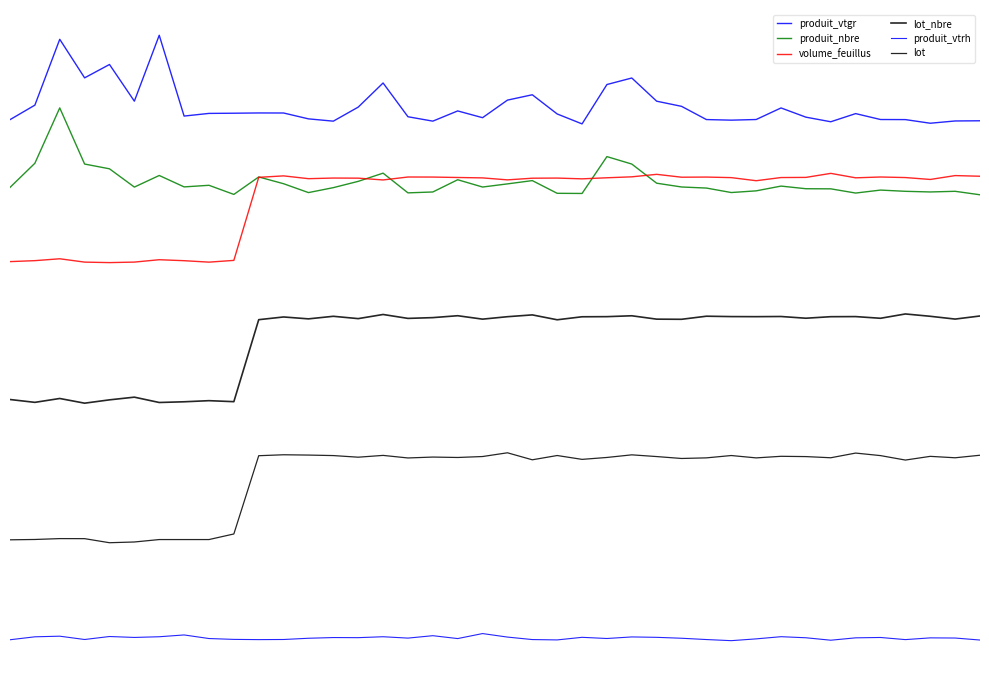

Does the chart have visible grid lines?

No